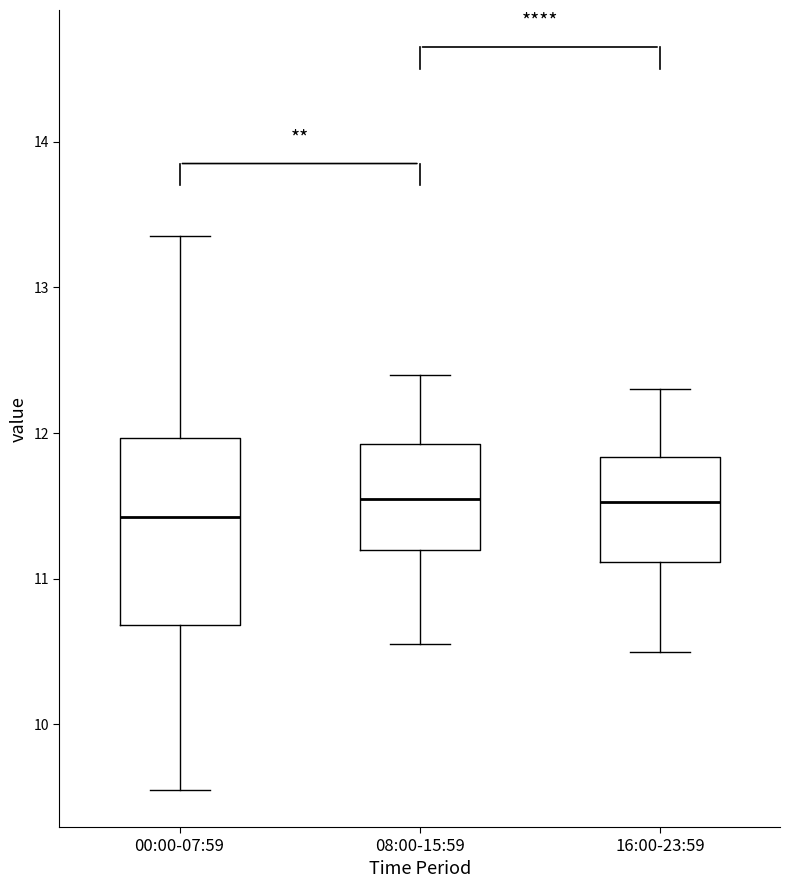

Reading left to right, read every box against the y-axis: the position of its median line, the range the box covers, and the ends of its whiskers. The values are not printed on the chart, so give them approximately, as read against the axis.

00:00-07:59: median 11.4, box 10.7 to 12.0, whiskers 9.6 to 13.4
08:00-15:59: median 11.6, box 11.2 to 11.9, whiskers 10.6 to 12.4
16:00-23:59: median 11.5, box 11.1 to 11.8, whiskers 10.5 to 12.3